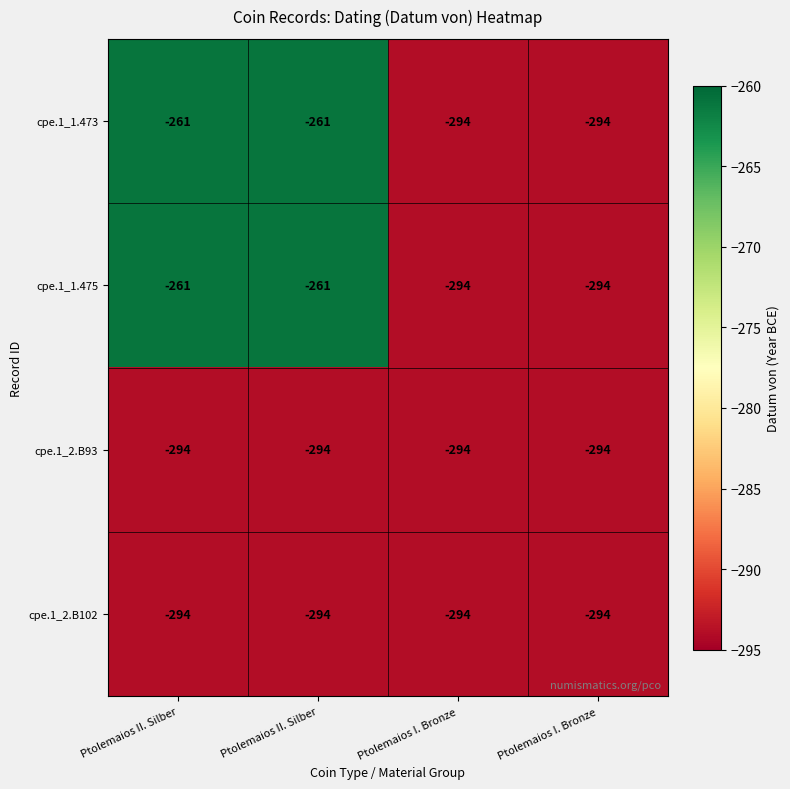

Reading left to right, list all the values displayed in this chart.

cpe.1_1.473: Ptolemaios II. Silber=-261	Ptolemaios II. Silber=-261	Ptolemaios I. Bronze=-294	Ptolemaios I. Bronze=-294
cpe.1_1.475: Ptolemaios II. Silber=-261	Ptolemaios II. Silber=-261	Ptolemaios I. Bronze=-294	Ptolemaios I. Bronze=-294
cpe.1_2.B93: Ptolemaios II. Silber=-294	Ptolemaios II. Silber=-294	Ptolemaios I. Bronze=-294	Ptolemaios I. Bronze=-294
cpe.1_2.B102: Ptolemaios II. Silber=-294	Ptolemaios II. Silber=-294	Ptolemaios I. Bronze=-294	Ptolemaios I. Bronze=-294